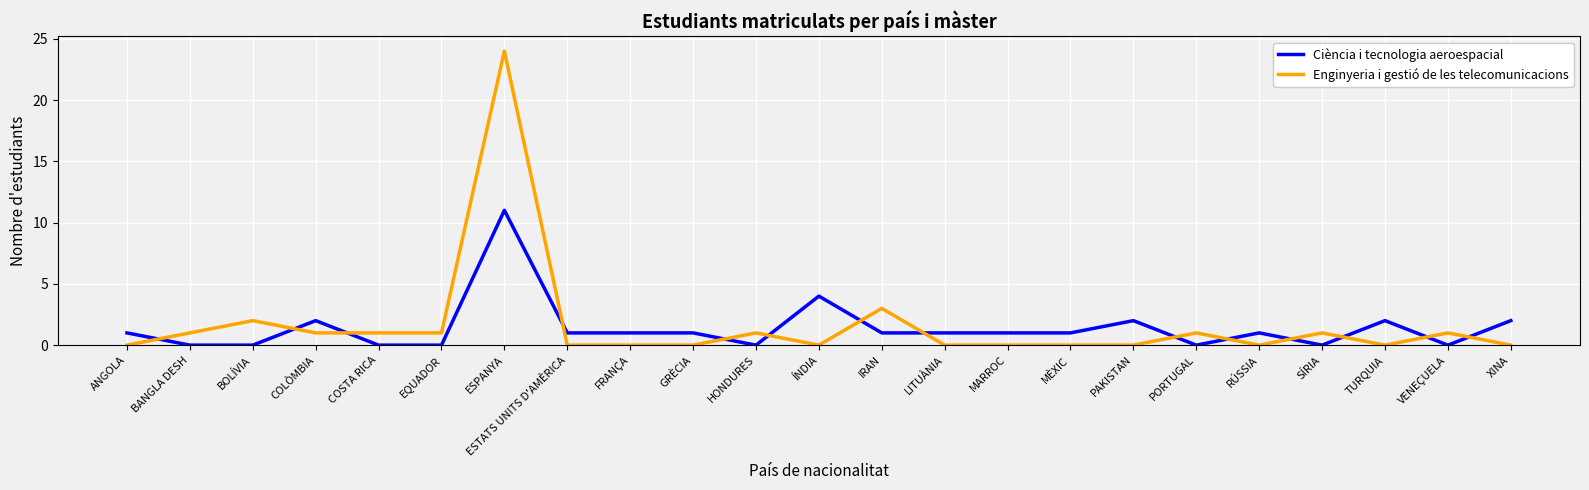

What position from the left is ÍNDIA?

12